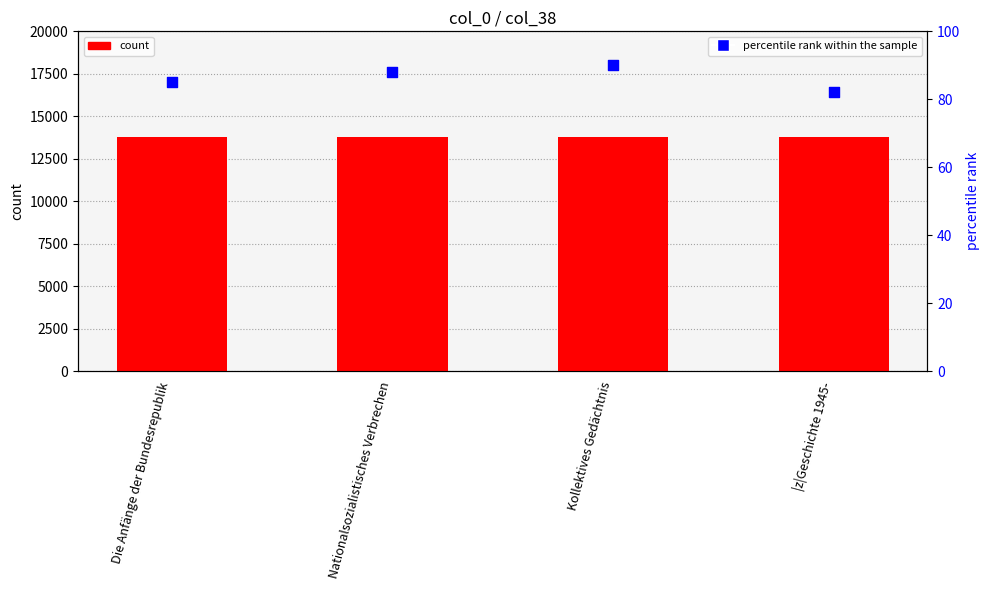

What is the total value across all series at Nationalsozialistisches Verbrechen?

13846